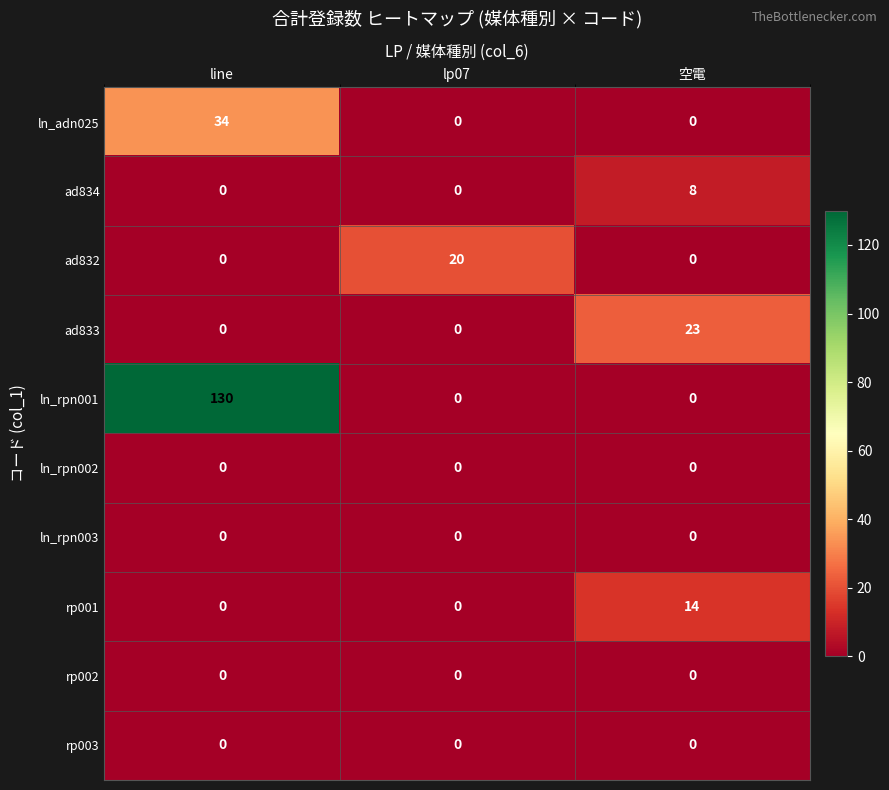

What is the sum of all ad833 values?

23